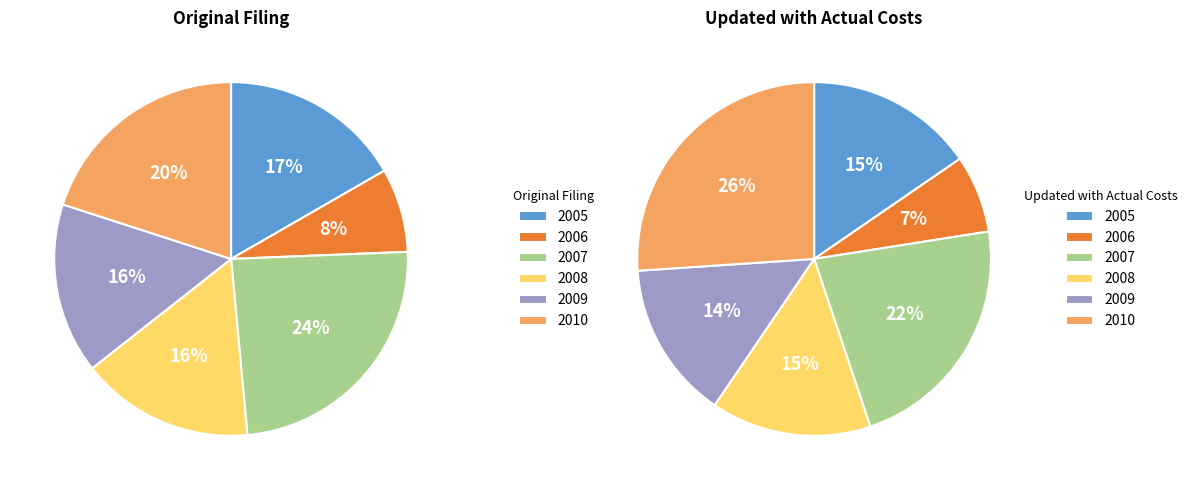

What is the smallest slice in the pie chart?

2006